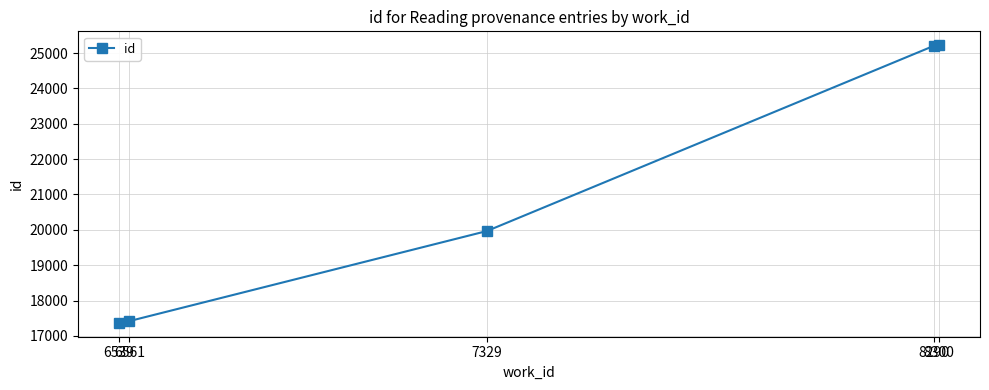

Is this an area chart (filled region under the line)?

No